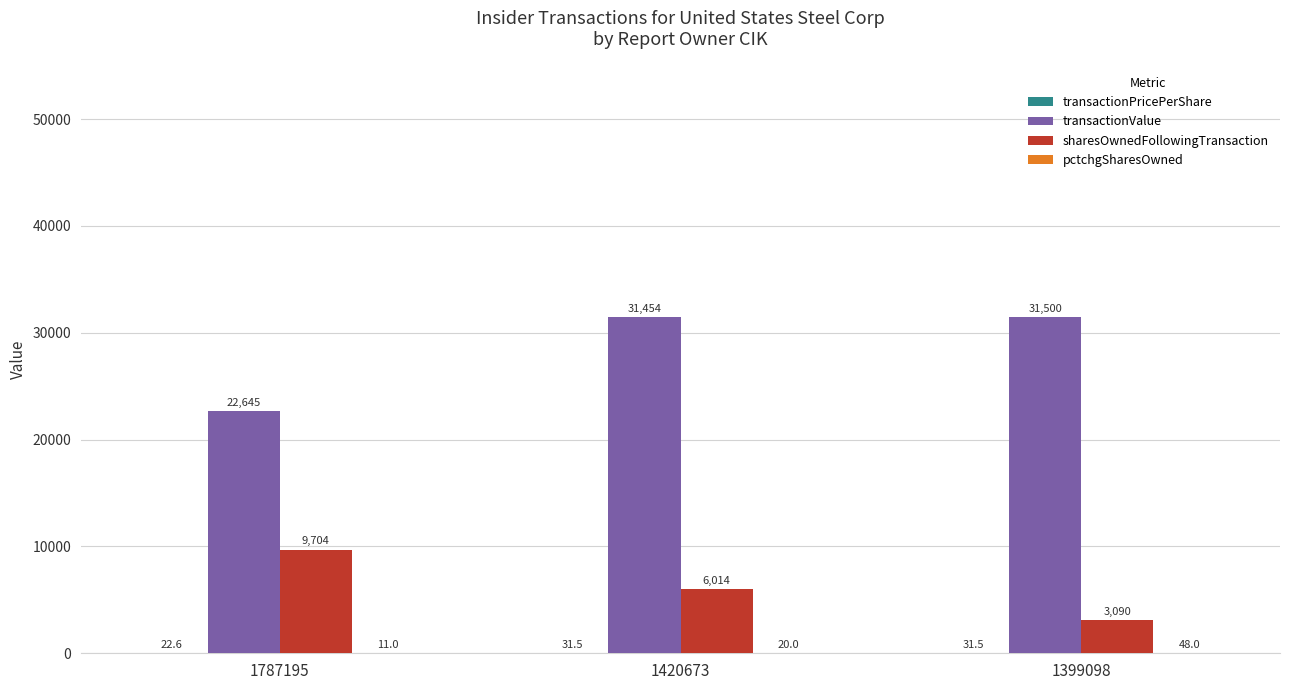

Count the number of categories in the chart.

3